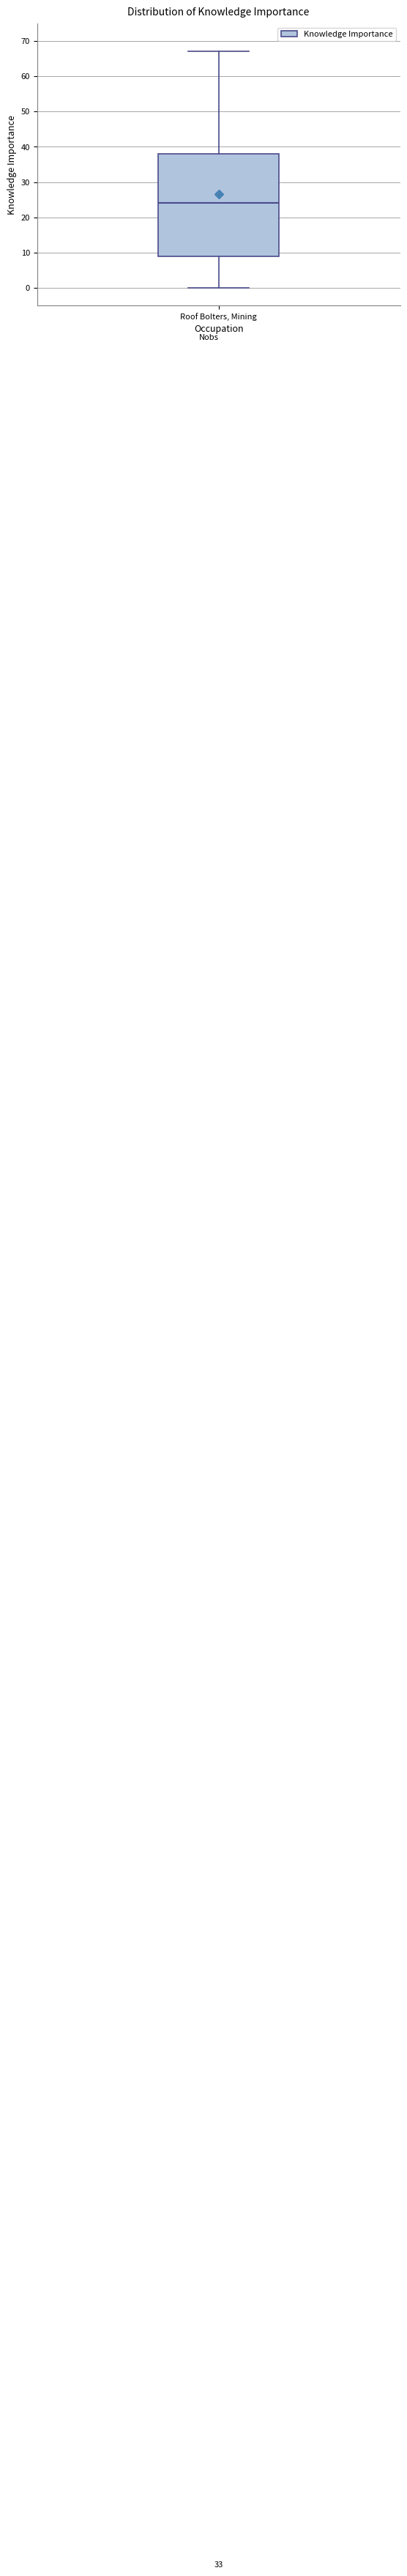

Where does the upper whisker of the box for Roof Bolters, Mining end on the y-axis? The values are not printed on the chart, so give them approximately, as read against the axis.

67